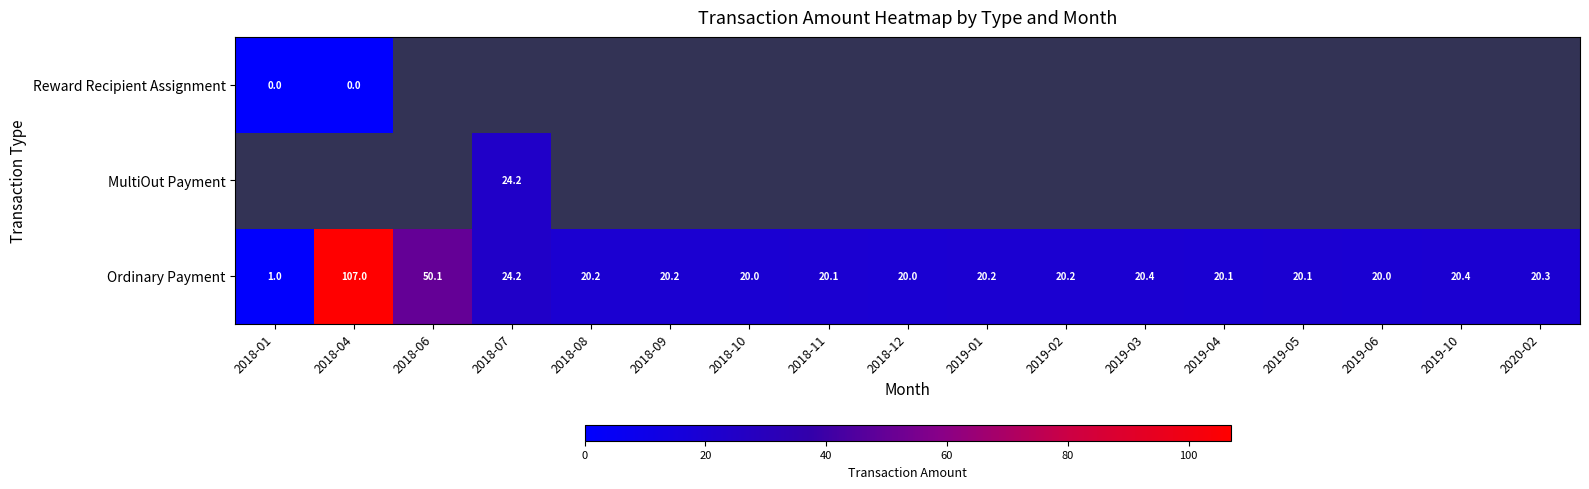

What is the sum of all Ordinary Payment values?

444.5